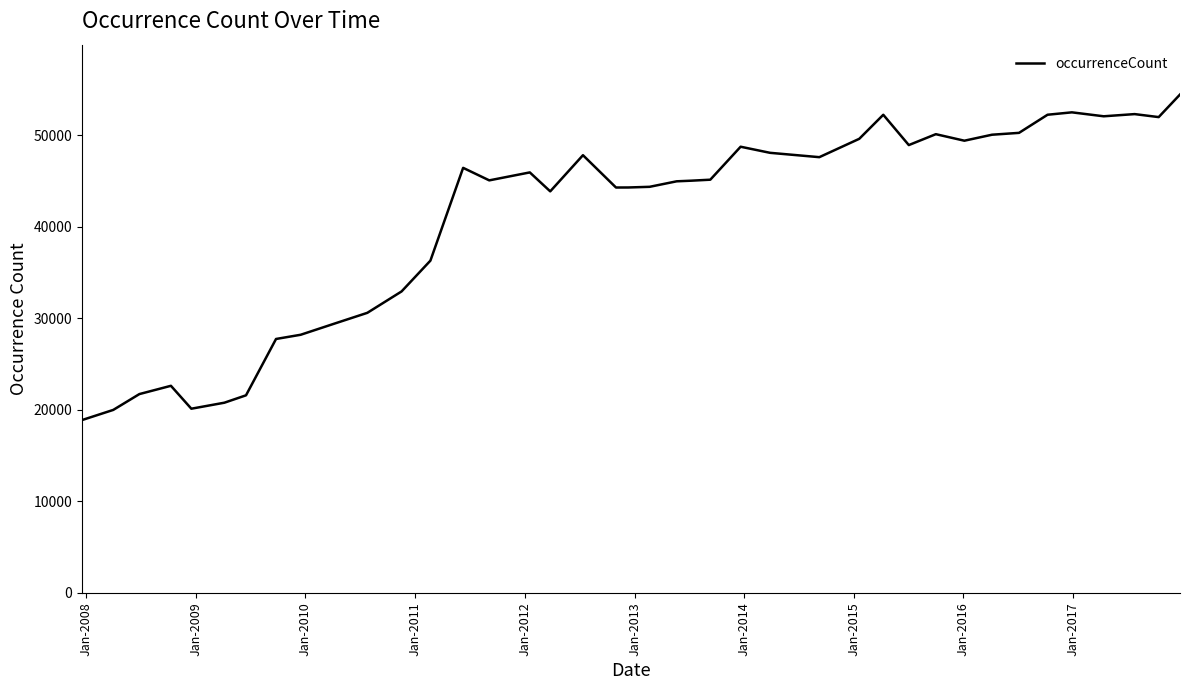

What is the smallest value displayed?

18893